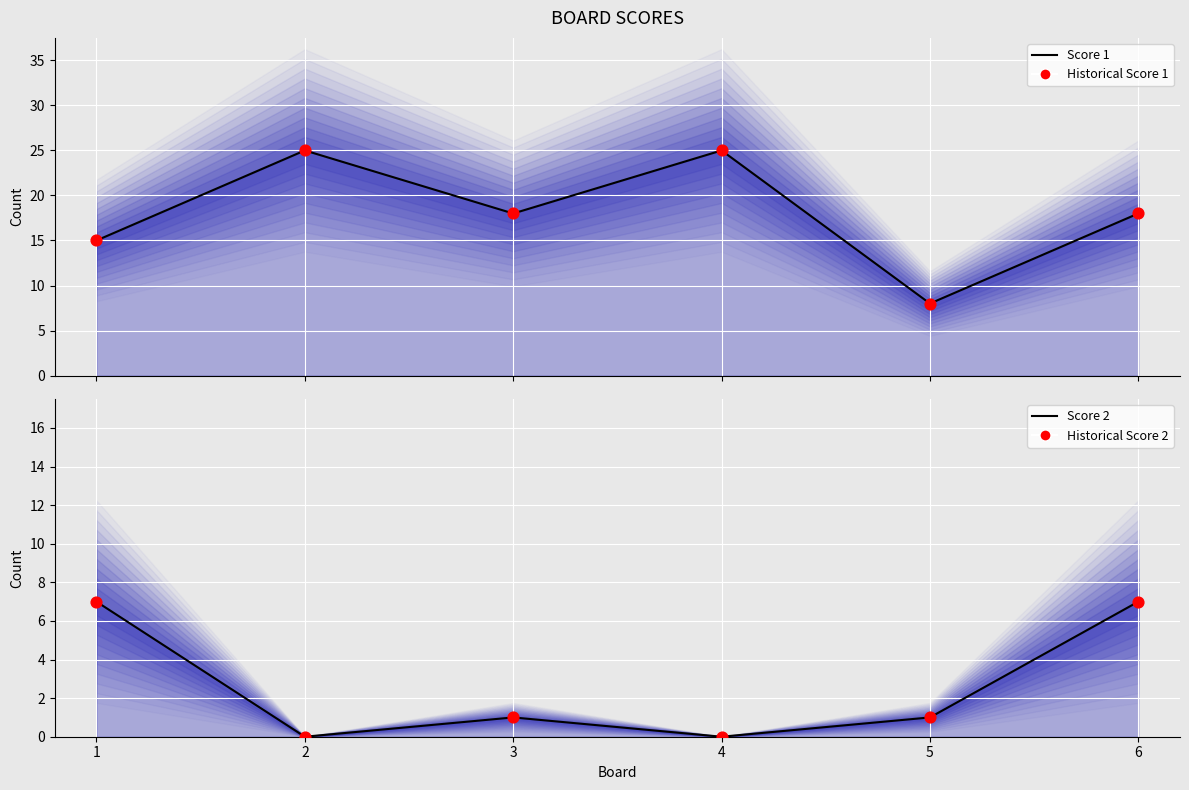

Is the value of Score 2 line at 3 greater than the value of Score 1 points at 1?

No